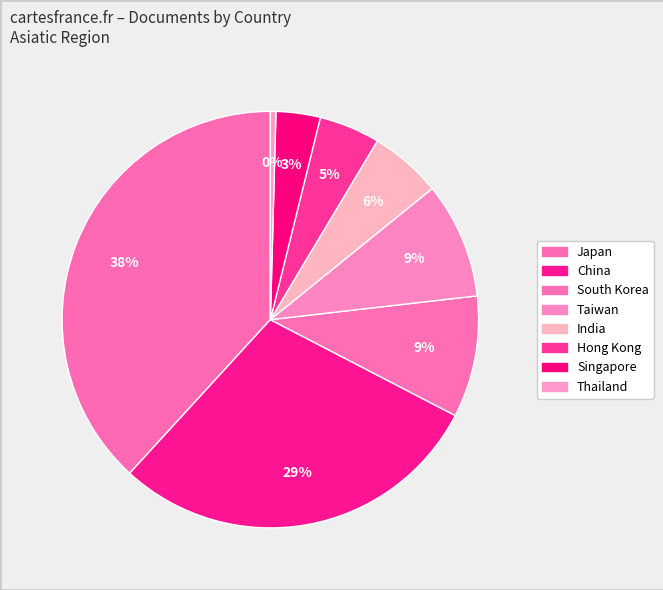

How many slices are in this pie chart?

8